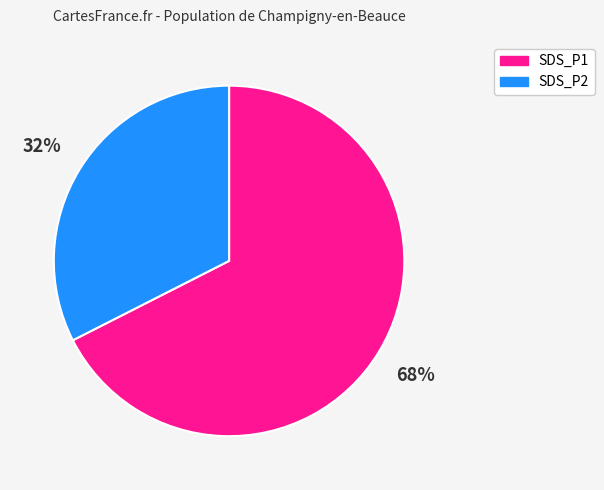

Which has a higher value, SDS_P1 or SDS_P2?

SDS_P1